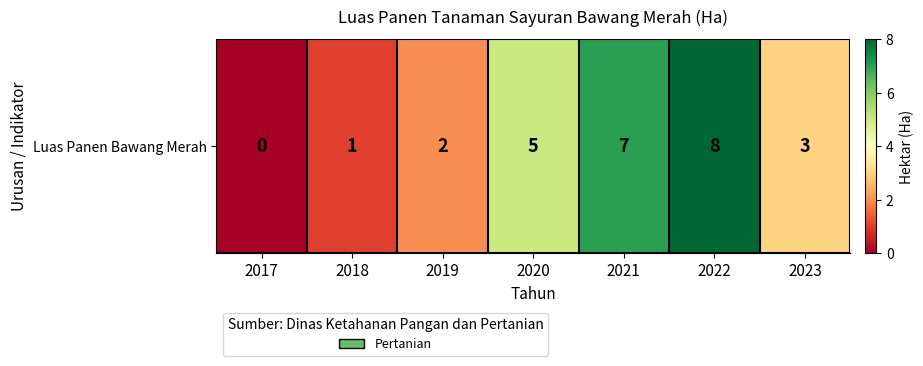

Reading left to right, extract all data points from this chart.

2017=0	2018=1	2019=2	2020=5	2021=7	2022=8	2023=3